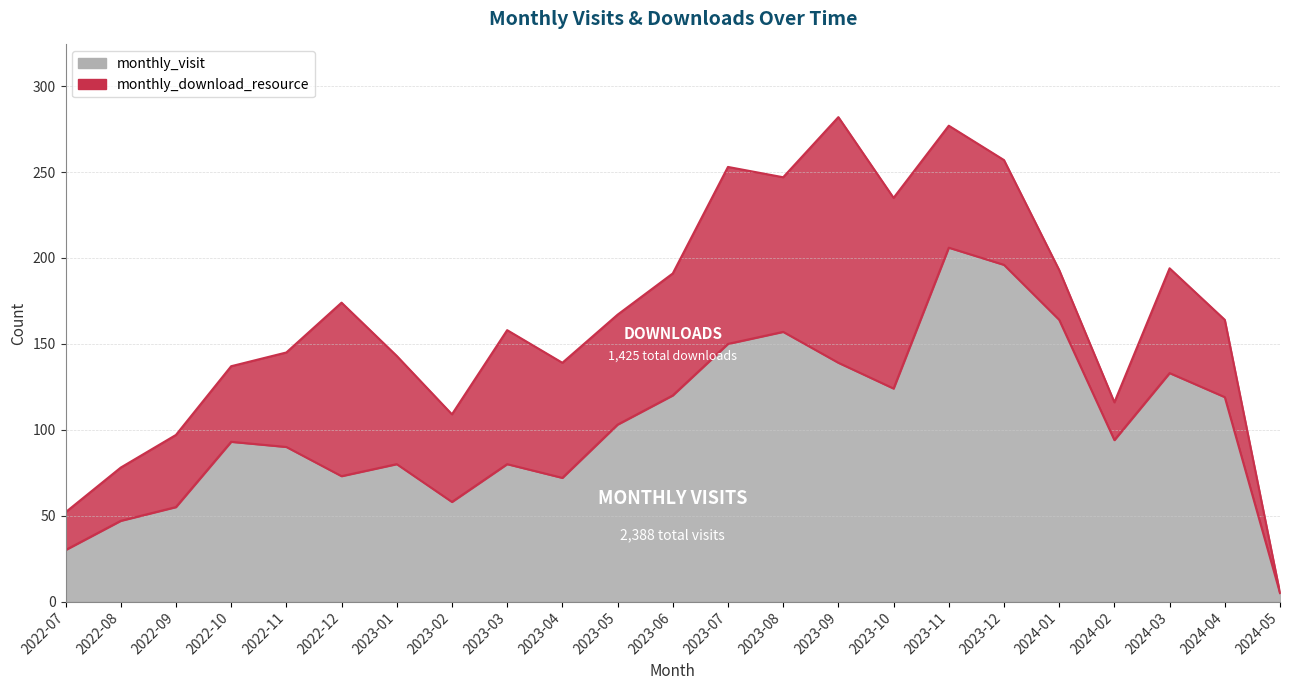

What is the change in value from 2022-10 to 2023-07?

+57